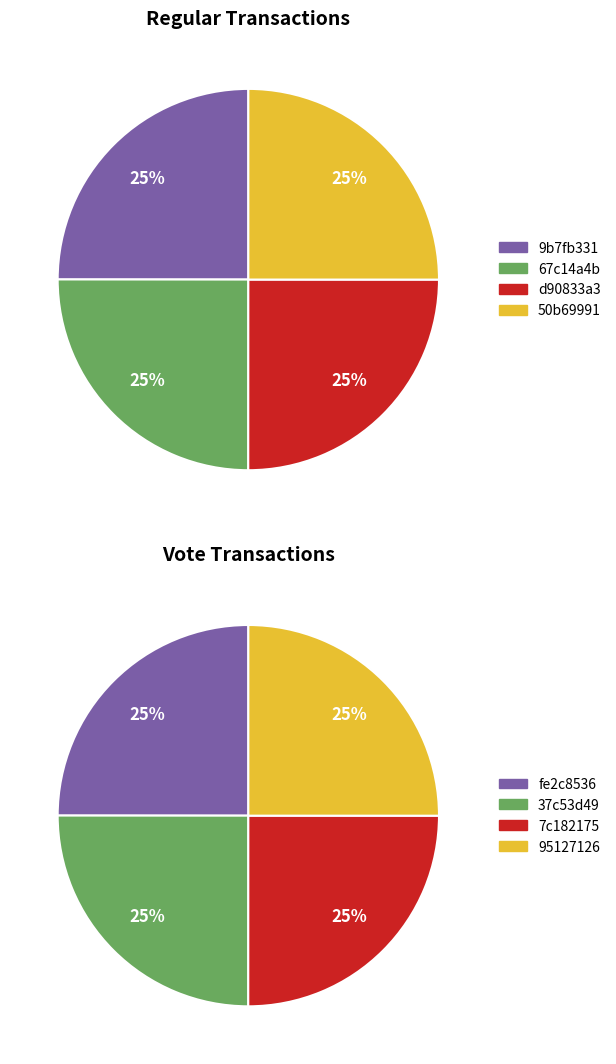

How many slices are in this pie chart?

4